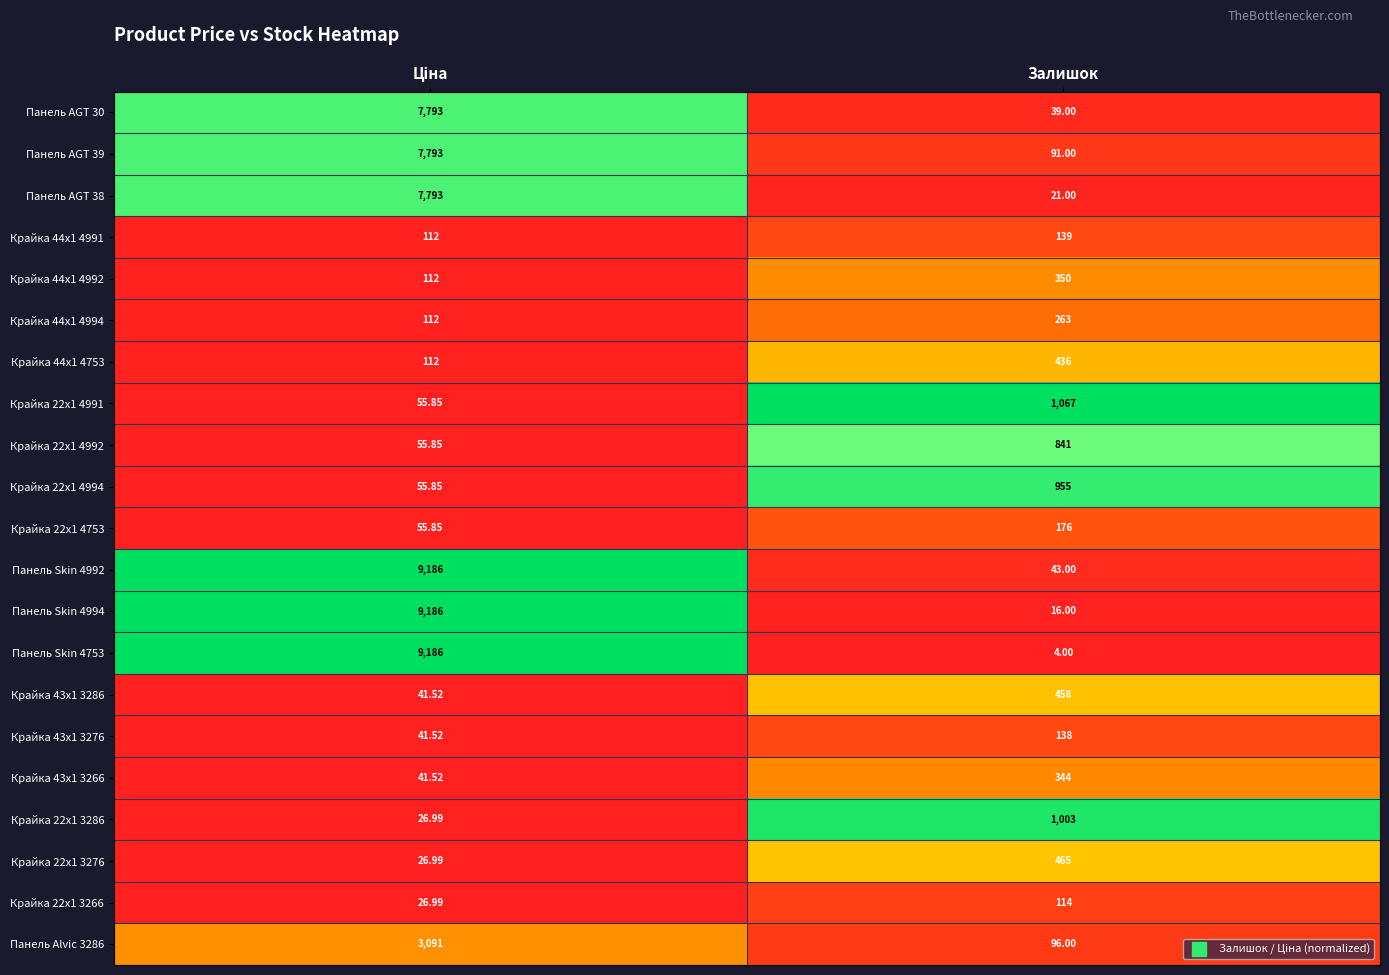

Is the value of Крайка 44x1 4994 at Залишок greater than the value of Крайка 22x1 4753 at Залишок?

Yes